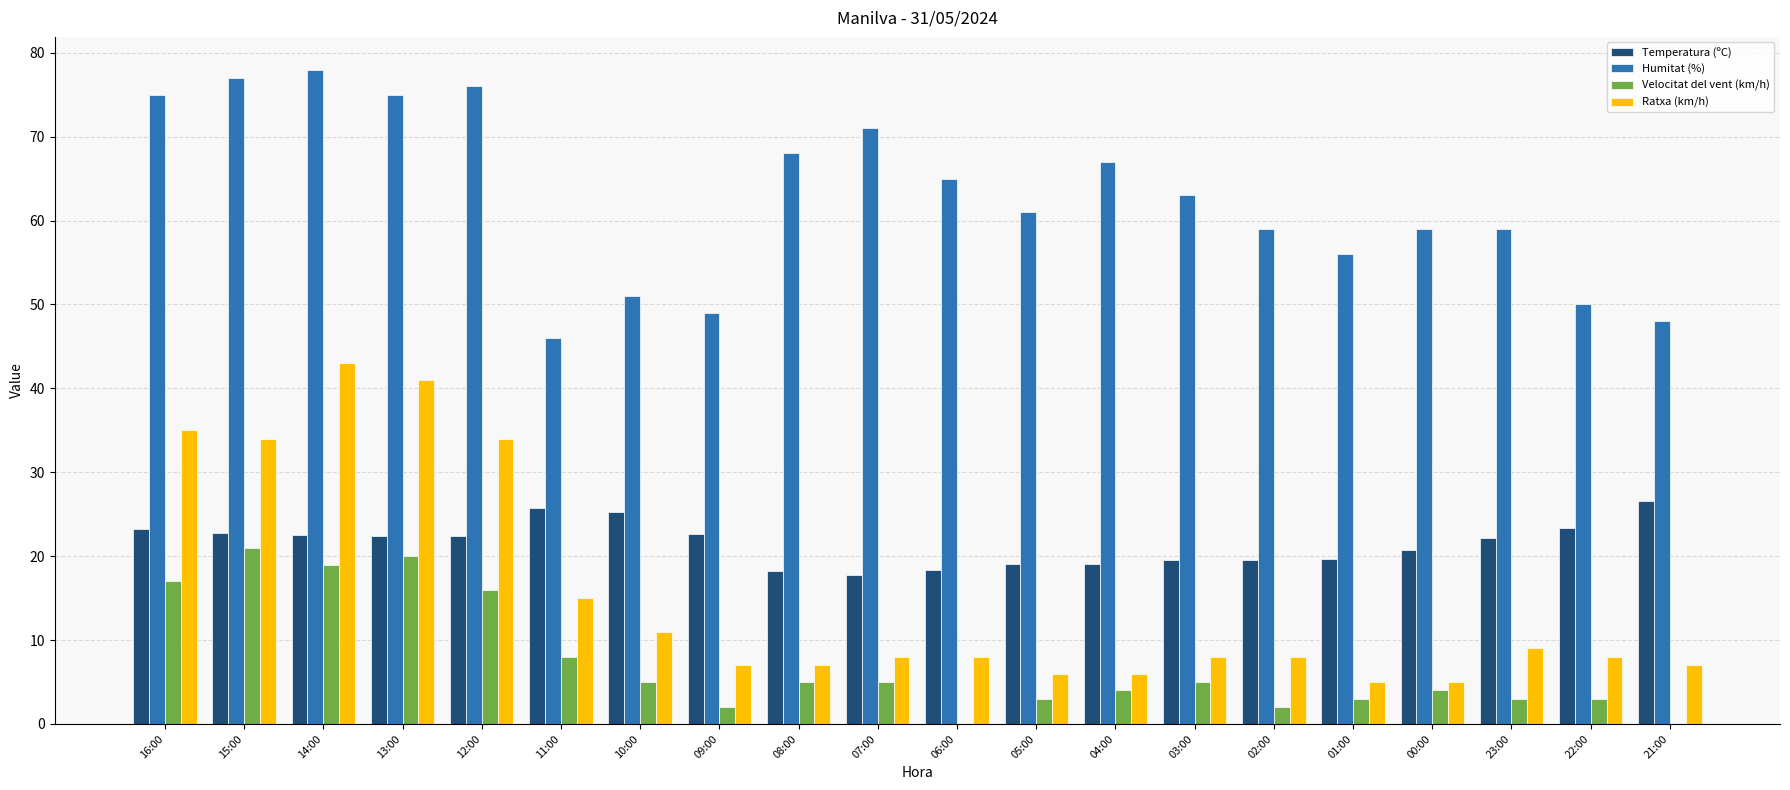

Is the value of Humitat (%) at 23:00 greater than the value of Temperatura (ºC) at 09:00?

Yes